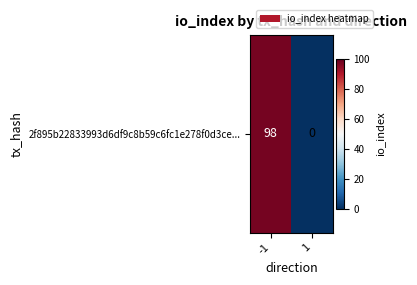

What is the change in value from -1 to 1?

-98